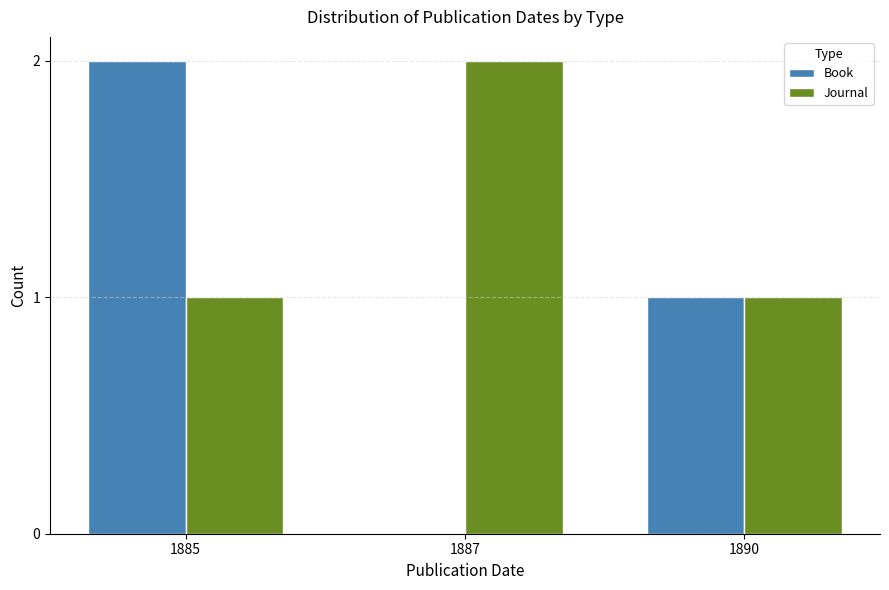

Reading right to left, transcribe all the data shown in this chart.

Book: 1	0	2
Journal: 1	2	1